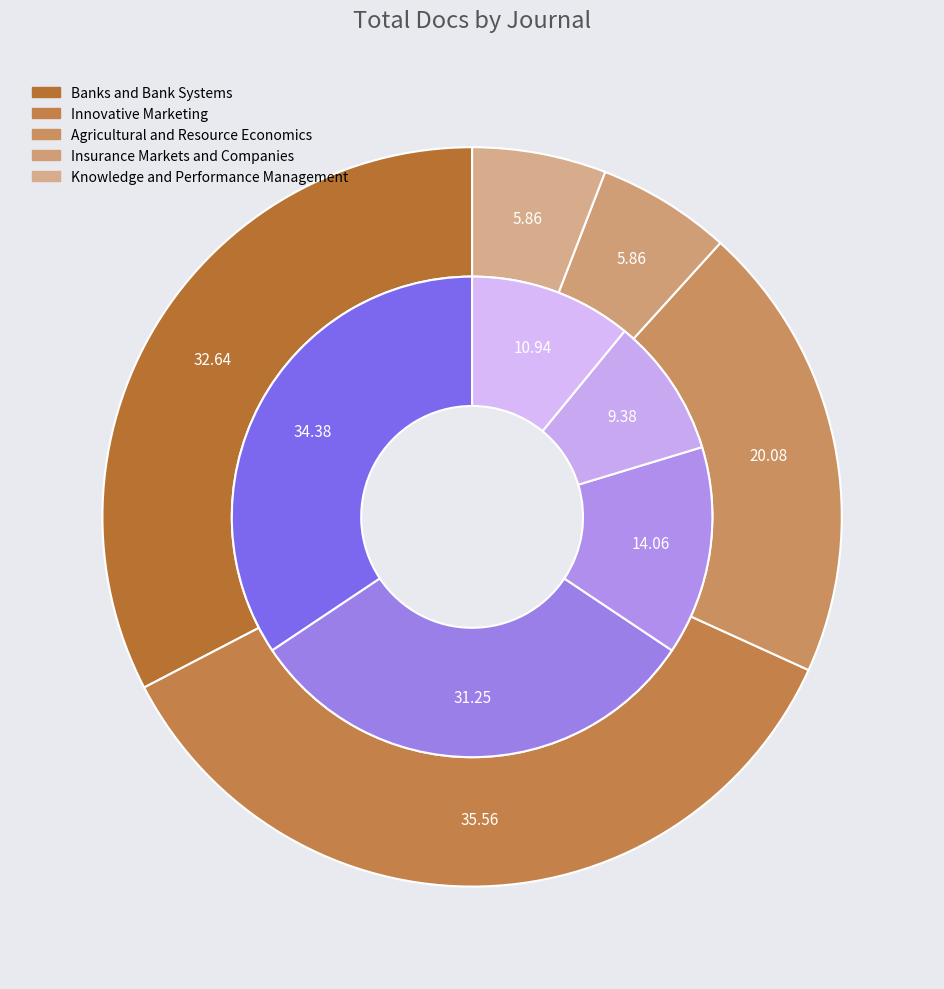

How many slices are in this pie chart?

5